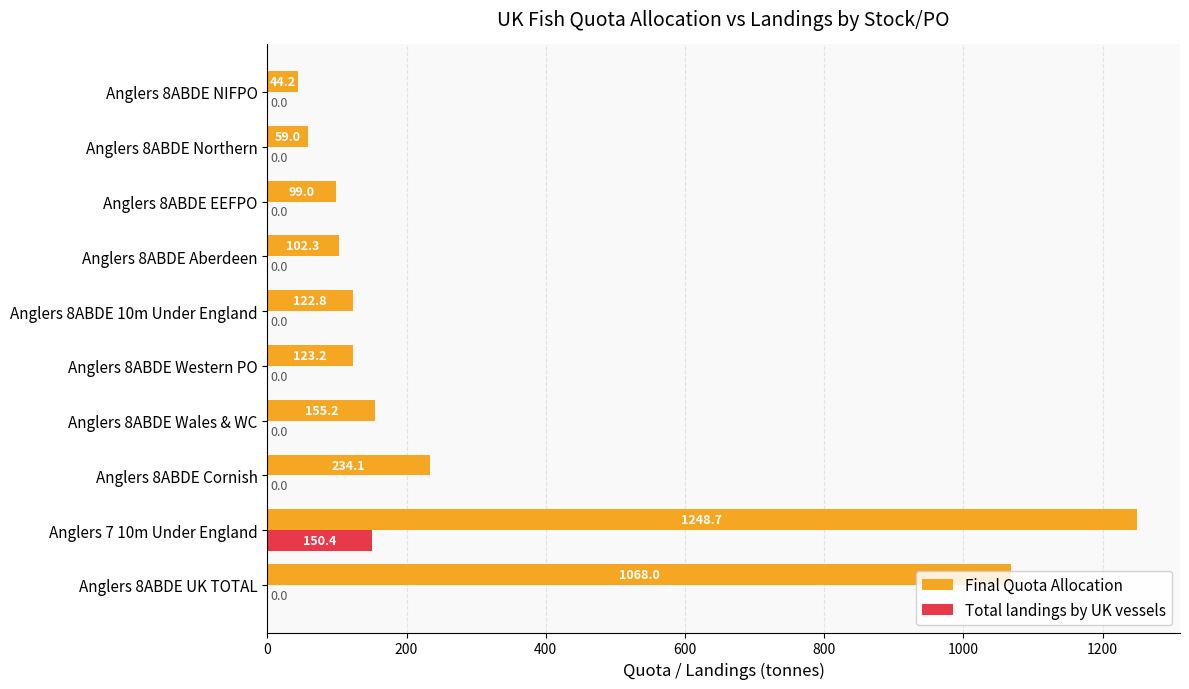

What is the sum of all Total landings by UK vessels values?

150.4